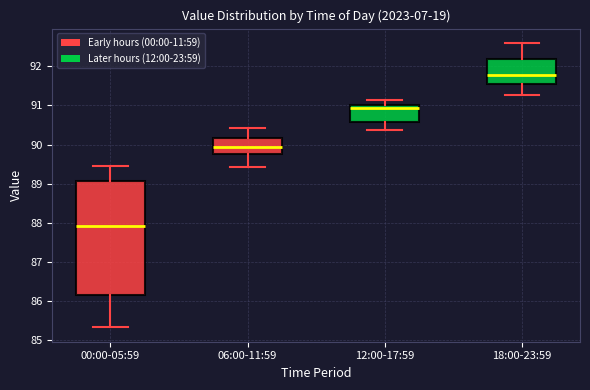

Where does the median line of the box for 12:00-17:59 sit on the y-axis? The values are not printed on the chart, so give them approximately, as read against the axis.

90.9